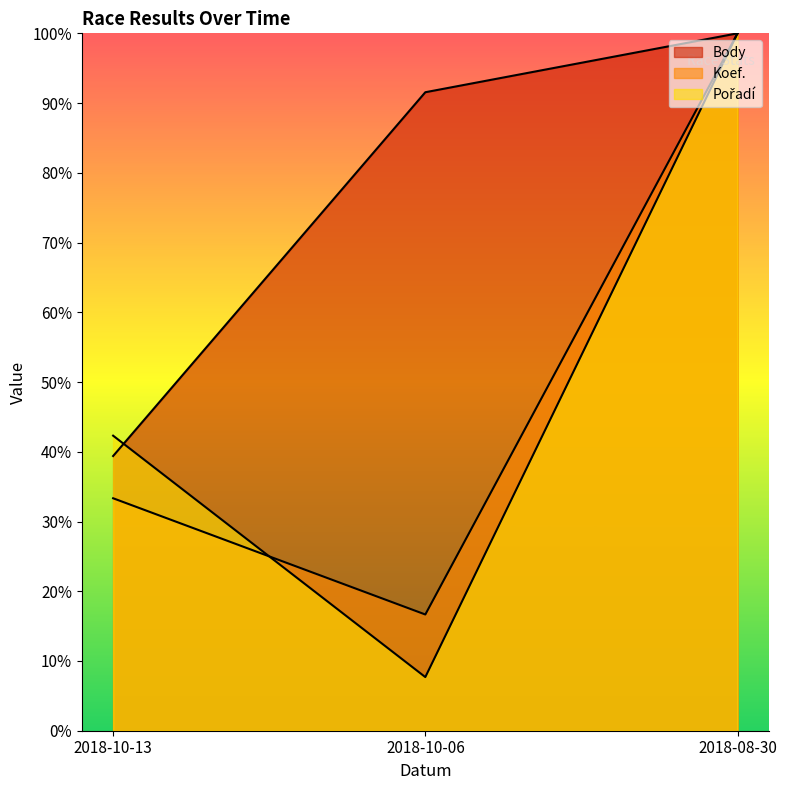

Which category has the highest value across all series?

2018-08-30